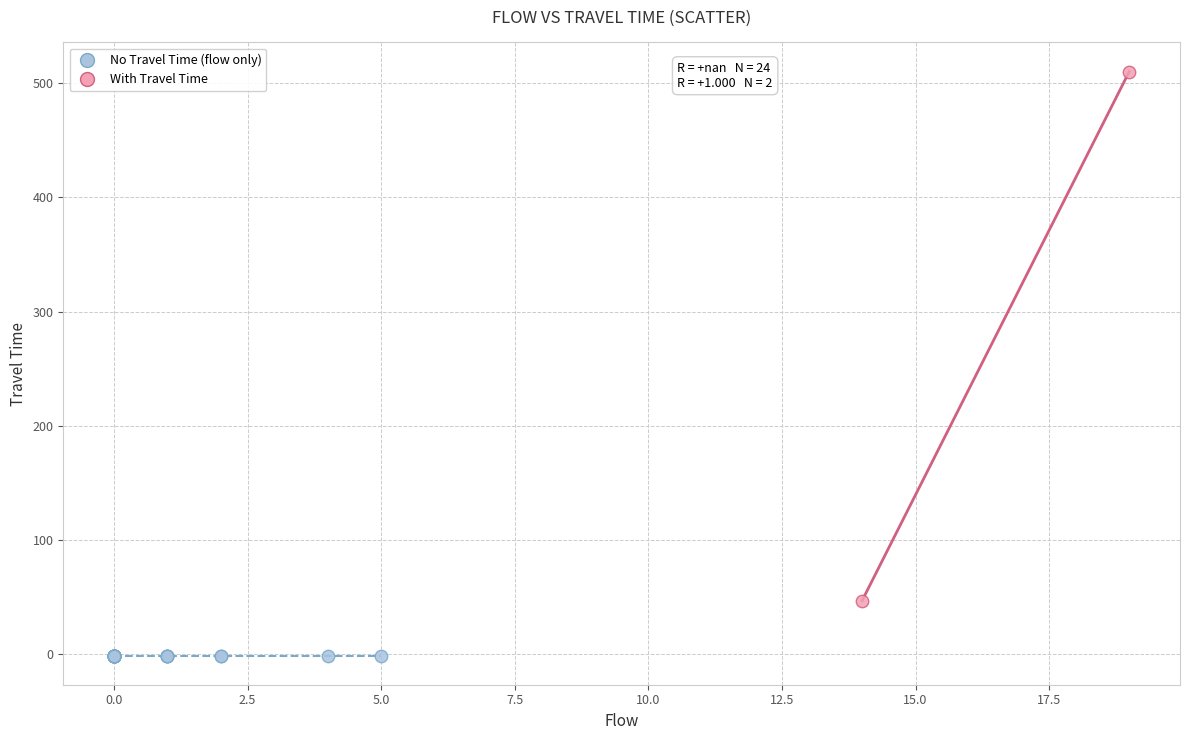

What are all the series names shown in the legend?

No Travel Time (flow only), With Travel Time